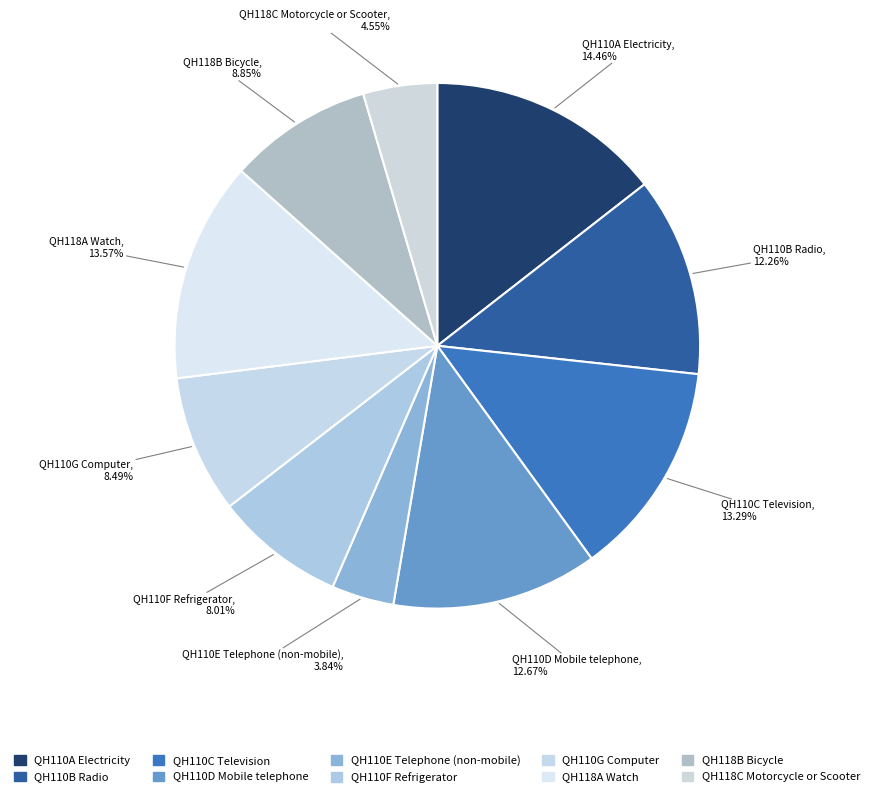

How many slices are in this pie chart?

10